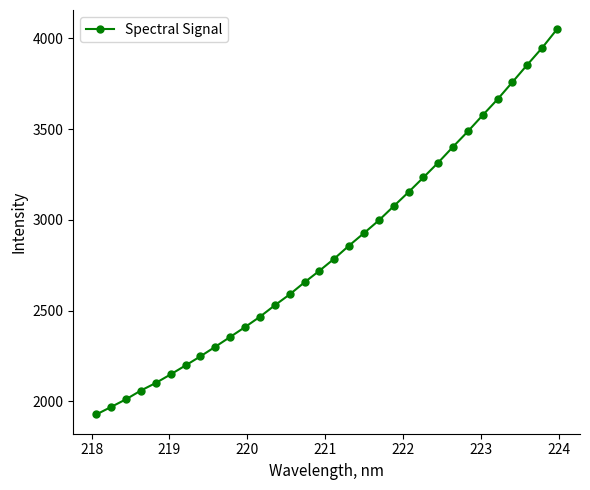

What is the average value?

2836.5